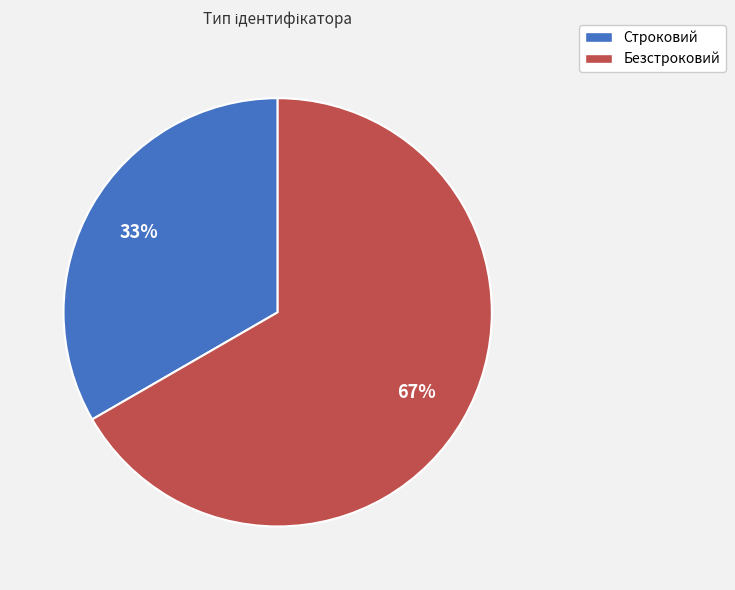

How many segments does this pie chart have?

2